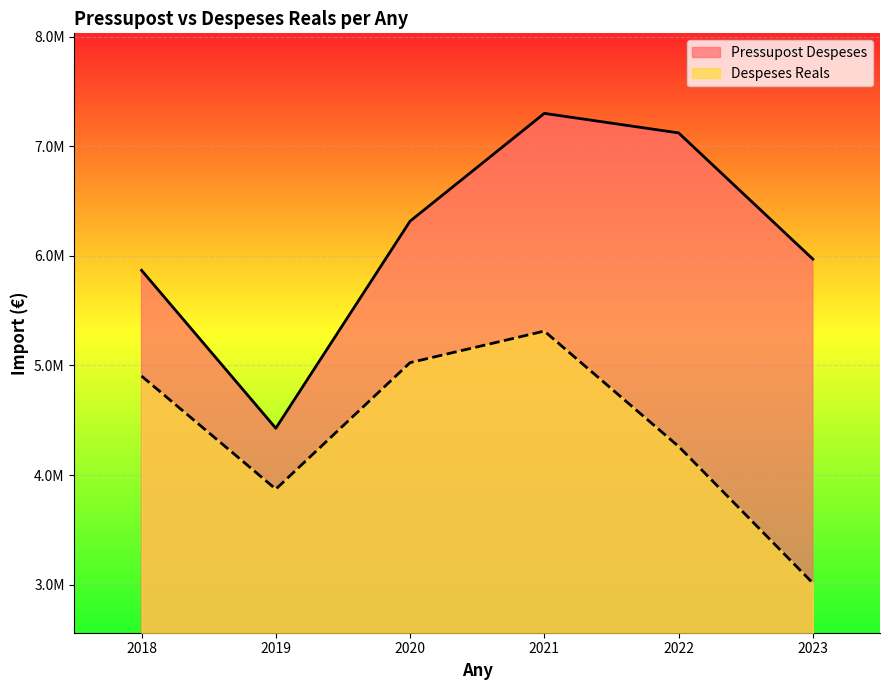

How many interior local valleys does the Despeses Reals series have?

1